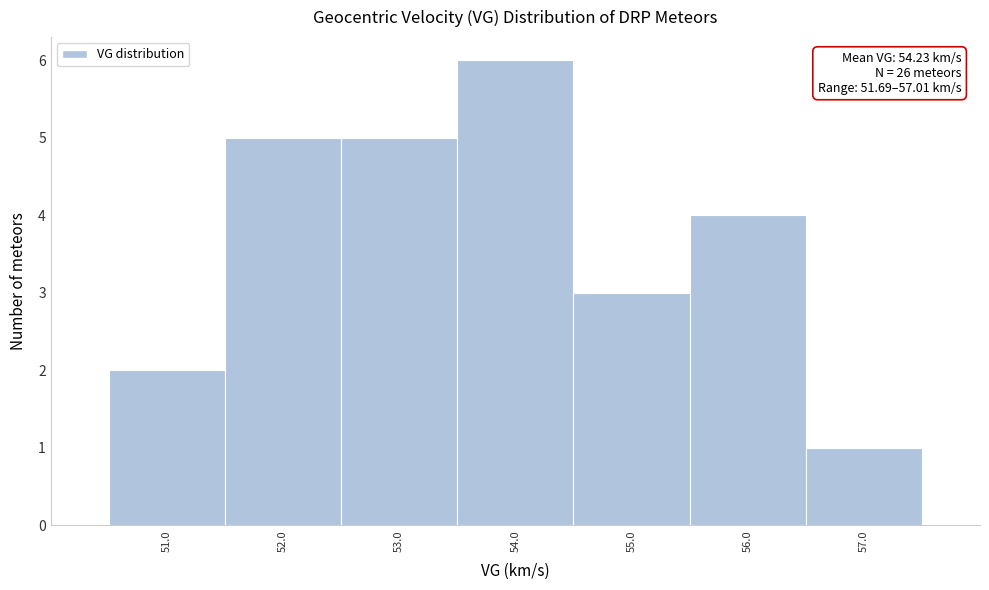

Reading left to right, extract all data points from this chart.

2	5	5	6	3	4	1